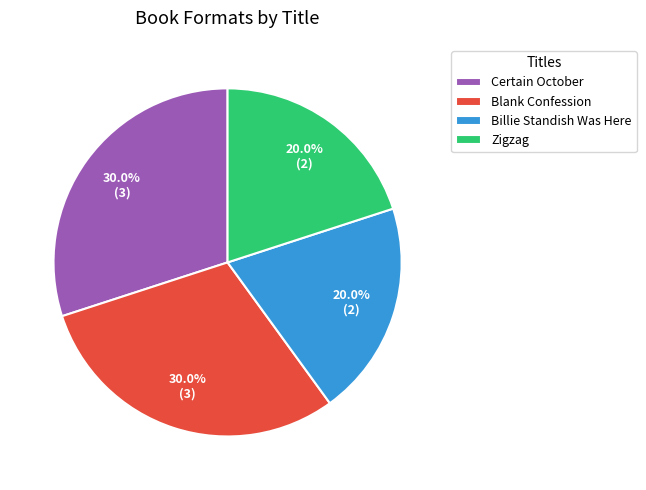

Count the number of slices in the pie.

4